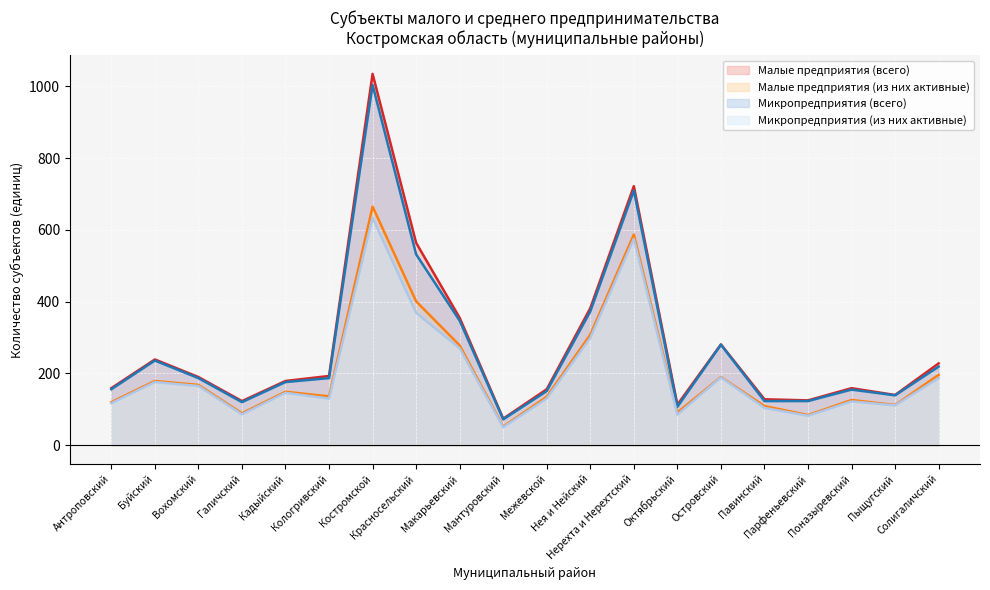

What is the sum of the Микропредприятия (всего) values at Мантуровский and Галичский?

192